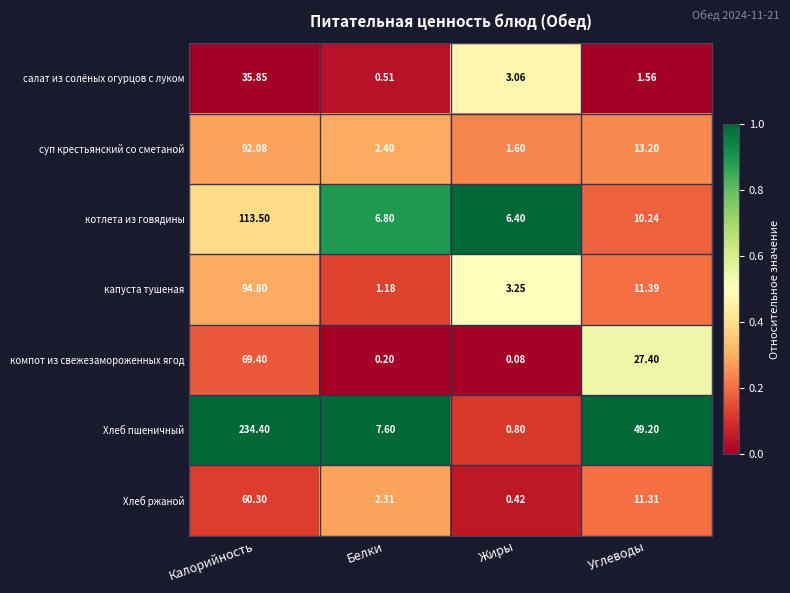

Which category has the highest value across all series?

Калорийность